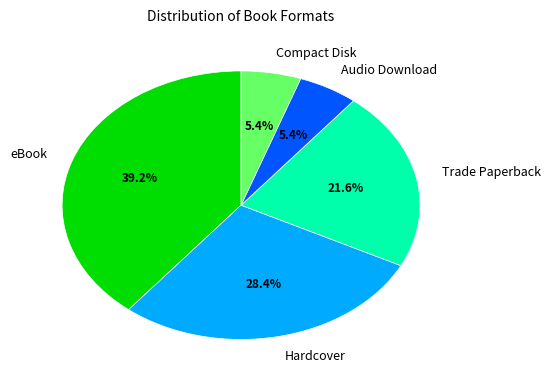

Does Hardcover represent more than half of the total?

No